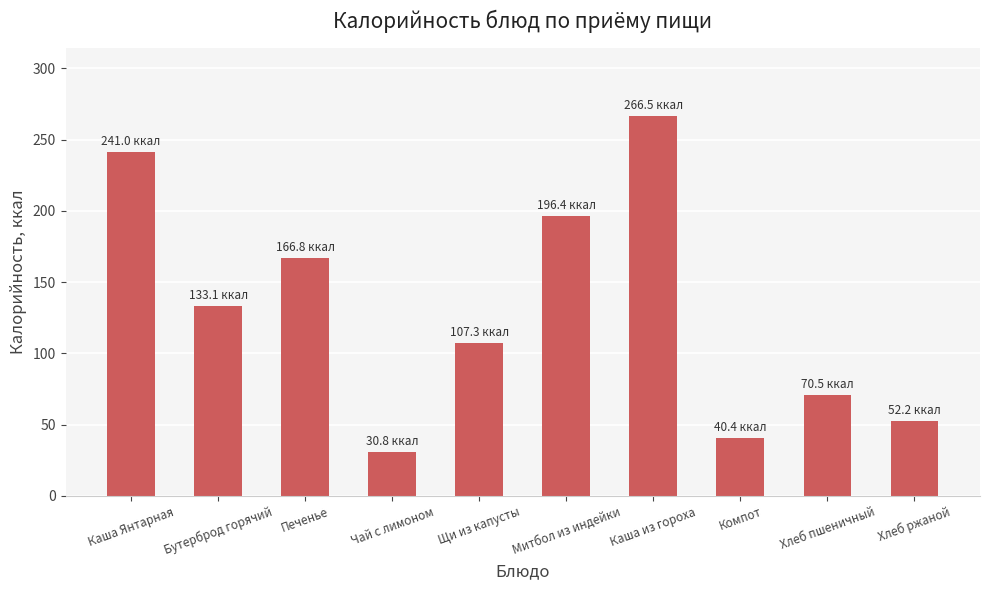

Which category has the highest value across all series?

Каша из гороха